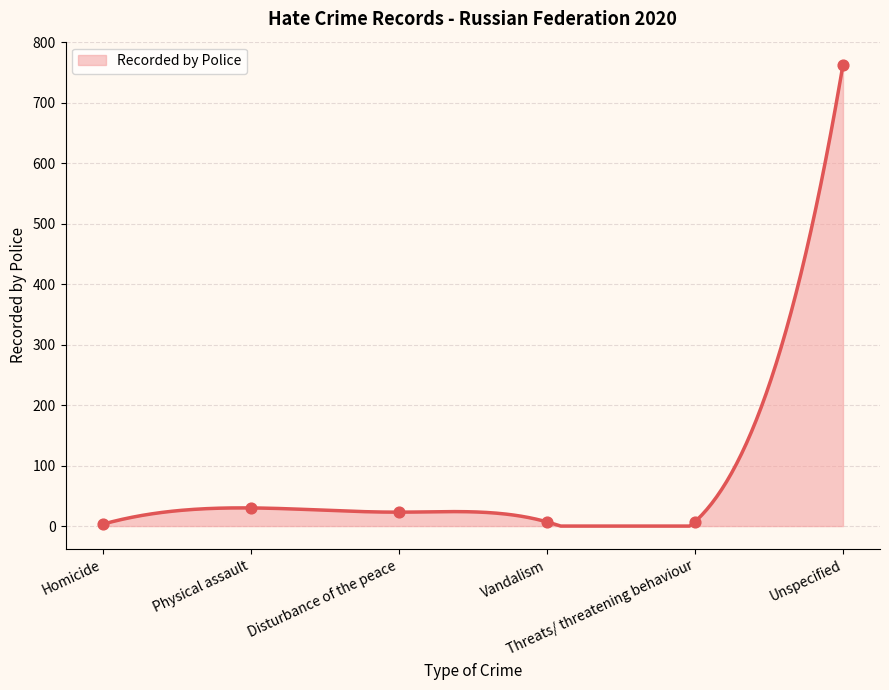

Approximately how many times larger is the value at Threats/ threatening behaviour compared to Disturbance of the peace?

0.3